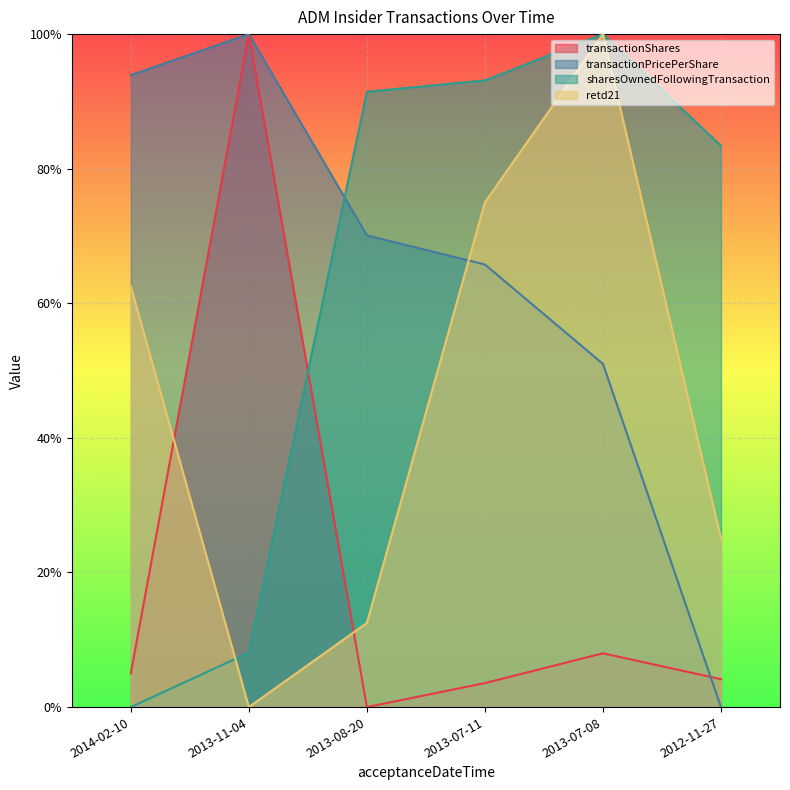

The retd21 series shows 1.0 at 2013-07-08. True or false?

True